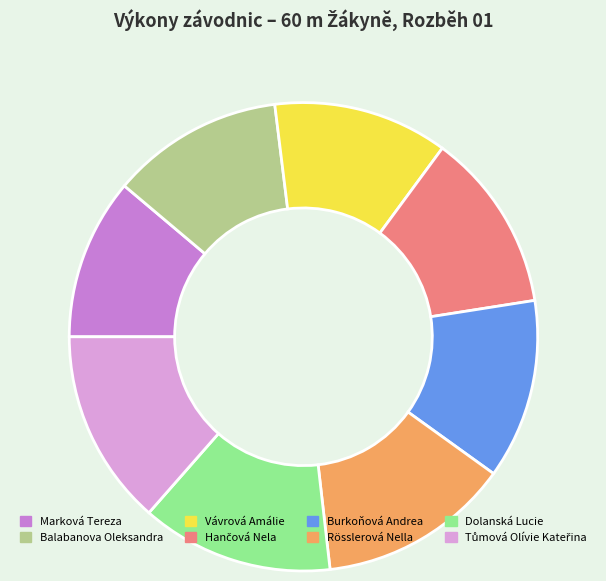

Approximately how many times larger is the value at Burkoňová Andrea compared to Tůmová Olívie Kateřina?

0.9